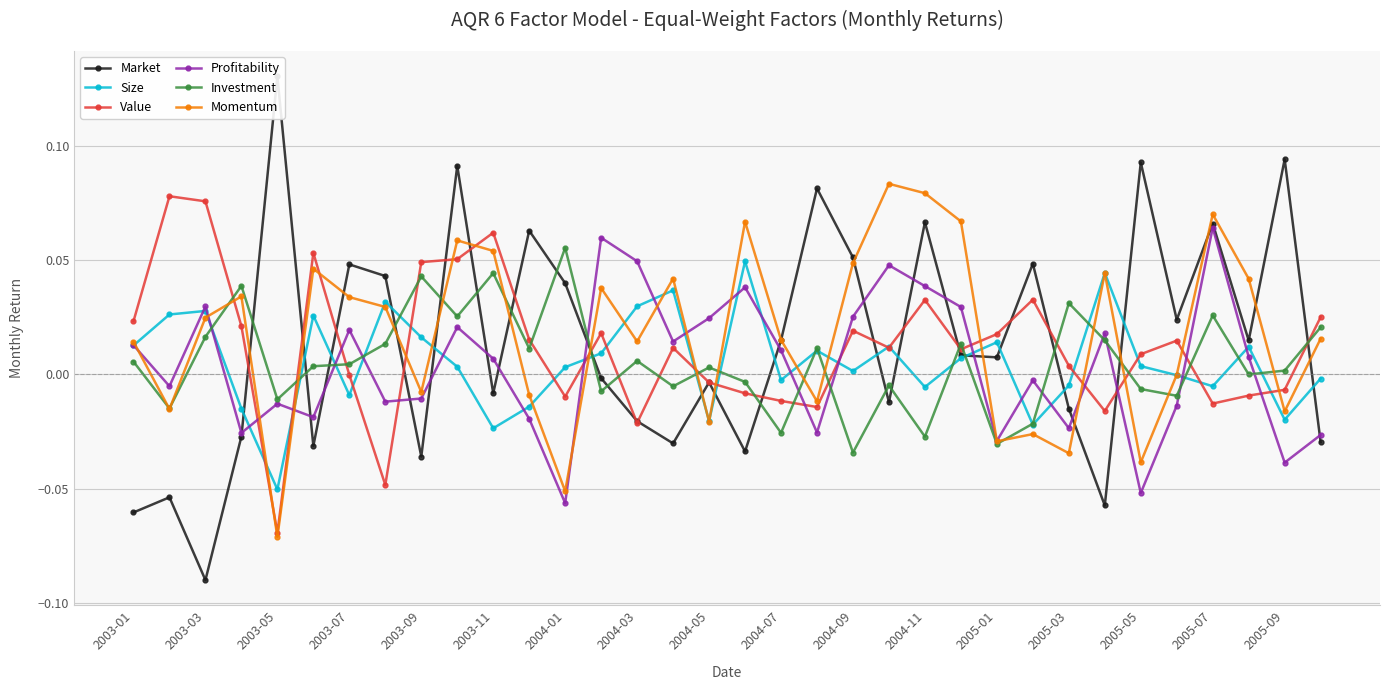

Reading left to right, extract all data points from this chart.

Market: -0.1	-0.1	-0.1	-0.0	0.1	-0.0	0.0	0.0	-0.0	0.1	-0.0	0.1	0.0	-0.0	-0.0	-0.0	-0.0	-0.0	0.0	0.1	0.1	-0.0	0.1	0.0	0.0	0.0	-0.0	-0.1	0.1	0.0	0.1	0.0	0.1	-0.0
Size: 0.0	0.0	0.0	-0.0	-0.1	0.0	-0.0	0.0	0.0	0.0	-0.0	-0.0	0.0	0.0	0.0	0.0	-0.0	0.0	-0.0	0.0	0.0	0.0	-0.0	0.0	0.0	-0.0	-0.0	0.0	0.0	-0.0	-0.0	0.0	-0.0	-0.0
Value: 0.0	0.1	0.1	0.0	-0.1	0.1	-0.0	-0.0	0.0	0.1	0.1	0.0	-0.0	0.0	-0.0	0.0	-0.0	-0.0	-0.0	-0.0	0.0	0.0	0.0	0.0	0.0	0.0	0.0	-0.0	0.0	0.0	-0.0	-0.0	-0.0	0.0
Profitability: 0.0	-0.0	0.0	-0.0	-0.0	-0.0	0.0	-0.0	-0.0	0.0	0.0	-0.0	-0.1	0.1	0.0	0.0	0.0	0.0	0.0	-0.0	0.0	0.0	0.0	0.0	-0.0	-0.0	-0.0	0.0	-0.1	-0.0	0.1	0.0	-0.0	-0.0
Investment: 0.0	-0.0	0.0	0.0	-0.0	0.0	0.0	0.0	0.0	0.0	0.0	0.0	0.1	-0.0	0.0	-0.0	0.0	-0.0	-0.0	0.0	-0.0	-0.0	-0.0	0.0	-0.0	-0.0	0.0	0.0	-0.0	-0.0	0.0	-0.0	0.0	0.0
Momentum: 0.0	-0.0	0.0	0.0	-0.1	0.0	0.0	0.0	-0.0	0.1	0.1	-0.0	-0.1	0.0	0.0	0.0	-0.0	0.1	0.0	-0.0	0.0	0.1	0.1	0.1	-0.0	-0.0	-0.0	0.0	-0.0	-0.0	0.1	0.0	-0.0	0.0